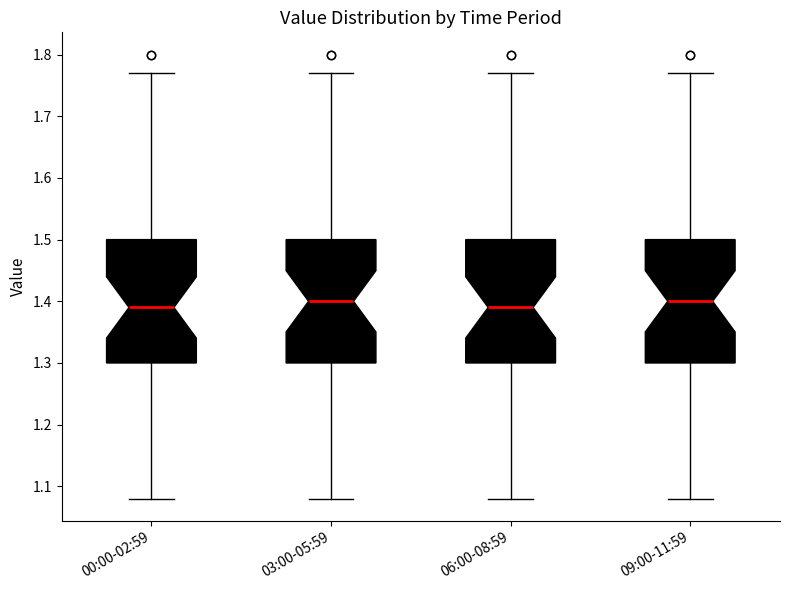

Reading left to right, transcribe this box plot: for each box, give where its median line is, the range the box spans, and where its two whiskers end, as read against the y-axis. The values are not printed on the chart, so give them approximately, as read against the axis.

00:00-02:59: median 1.39, box 1.30 to 1.50, whiskers 1.08 to 1.77
03:00-05:59: median 1.40, box 1.30 to 1.50, whiskers 1.08 to 1.77
06:00-08:59: median 1.39, box 1.30 to 1.50, whiskers 1.08 to 1.77
09:00-11:59: median 1.40, box 1.30 to 1.50, whiskers 1.08 to 1.77